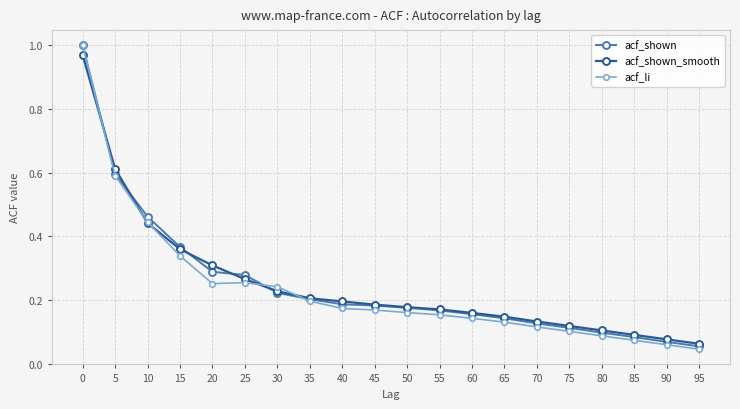

Is the value of acf_shown_smooth at 50 greater than the value of acf_shown at 25?

No